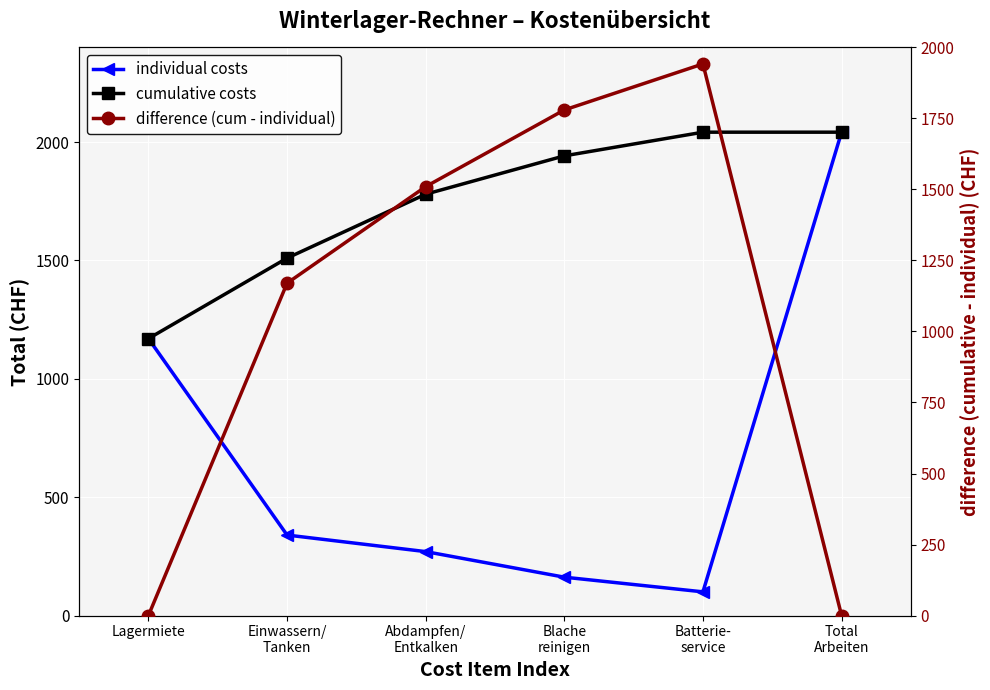

Between Blache
reinigen and Batterie-
service, which is larger?

Blache
reinigen